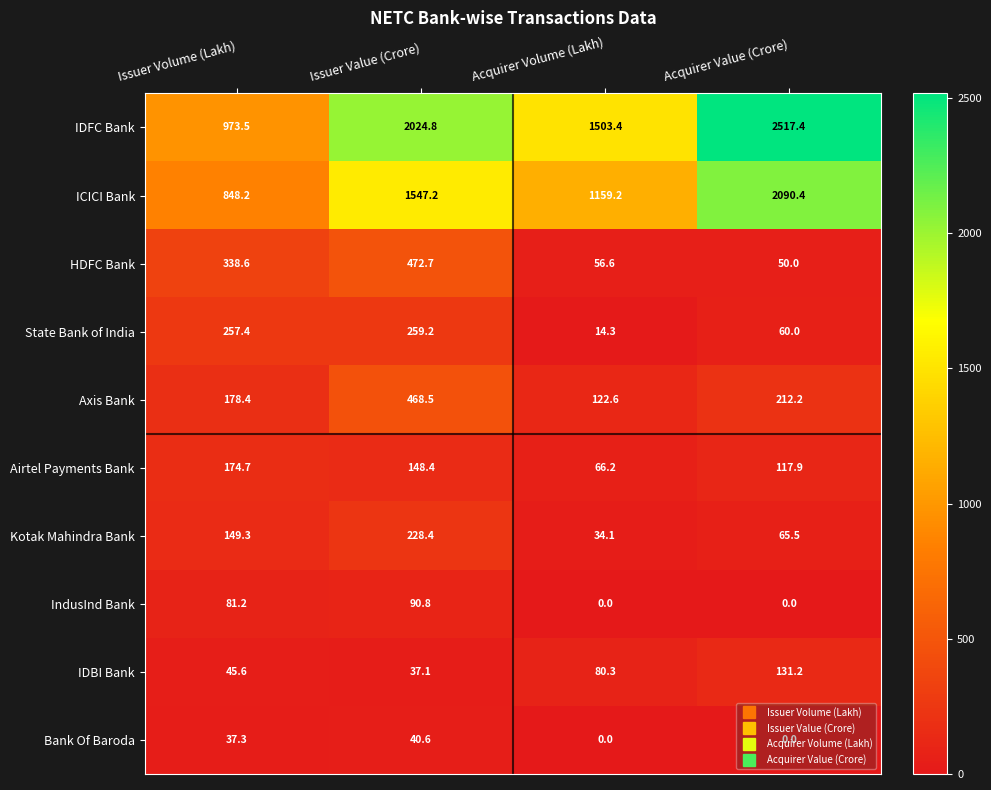

At which label does Kotak Mahindra Bank first exceed 149?

Issuer Volume (Lakh)